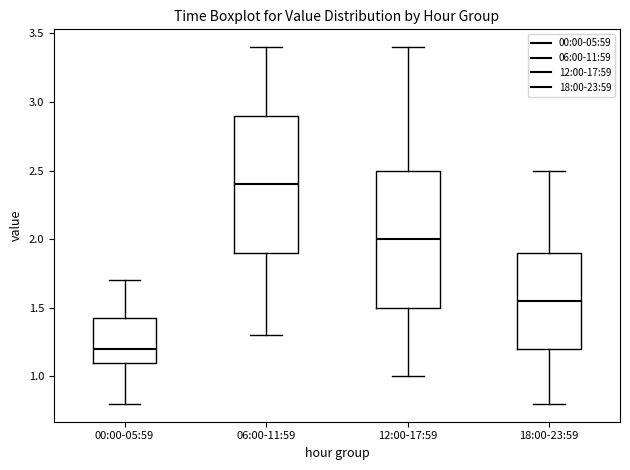

Reading left to right, transcribe this box plot: for each box, give where its median line is, the range the box spans, and where its two whiskers end, as read against the y-axis. The values are not printed on the chart, so give them approximately, as read against the axis.

00:00-05:59: median 1.20, box 1.10 to 1.45, whiskers 0.80 to 1.70
06:00-11:59: median 2.40, box 1.90 to 2.90, whiskers 1.30 to 3.40
12:00-17:59: median 2.00, box 1.50 to 2.50, whiskers 1.00 to 3.40
18:00-23:59: median 1.55, box 1.20 to 1.90, whiskers 0.80 to 2.50